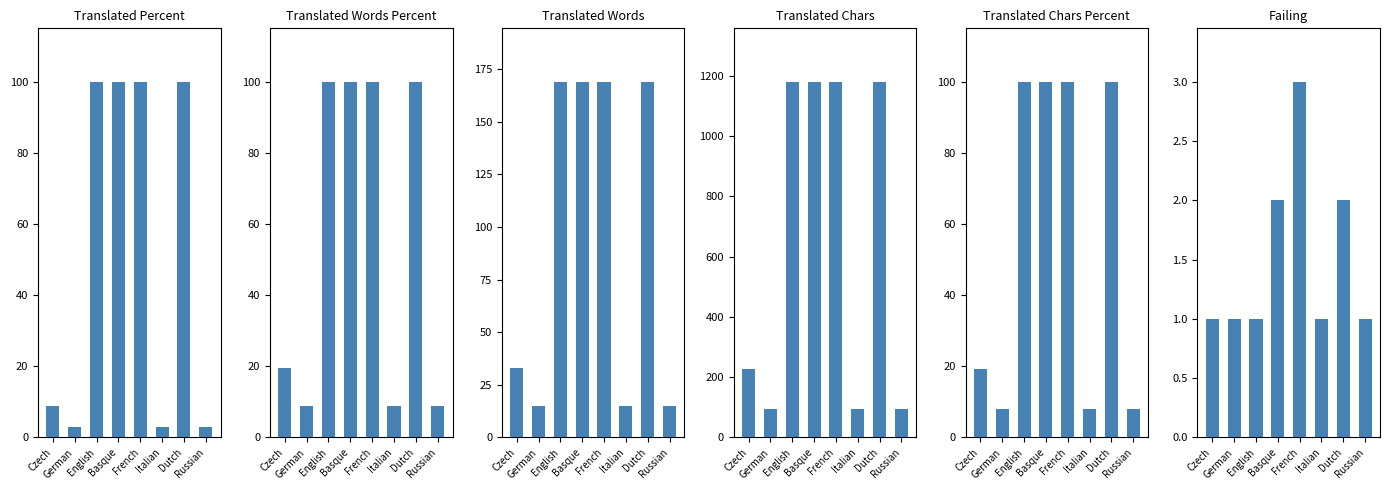

List the series in order of their peak value, highest first.

translated_chars, translated_words, translated_percent, translated_words_percent, translated_chars_percent, failing